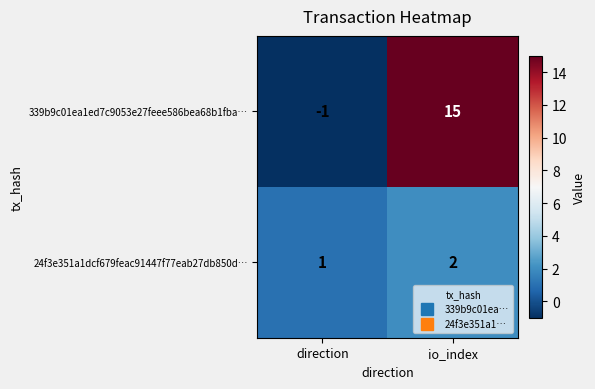

Which series has the largest range (max minus min)?

339b9c01ea1ed7c9053e27feee586bea68b1fba…